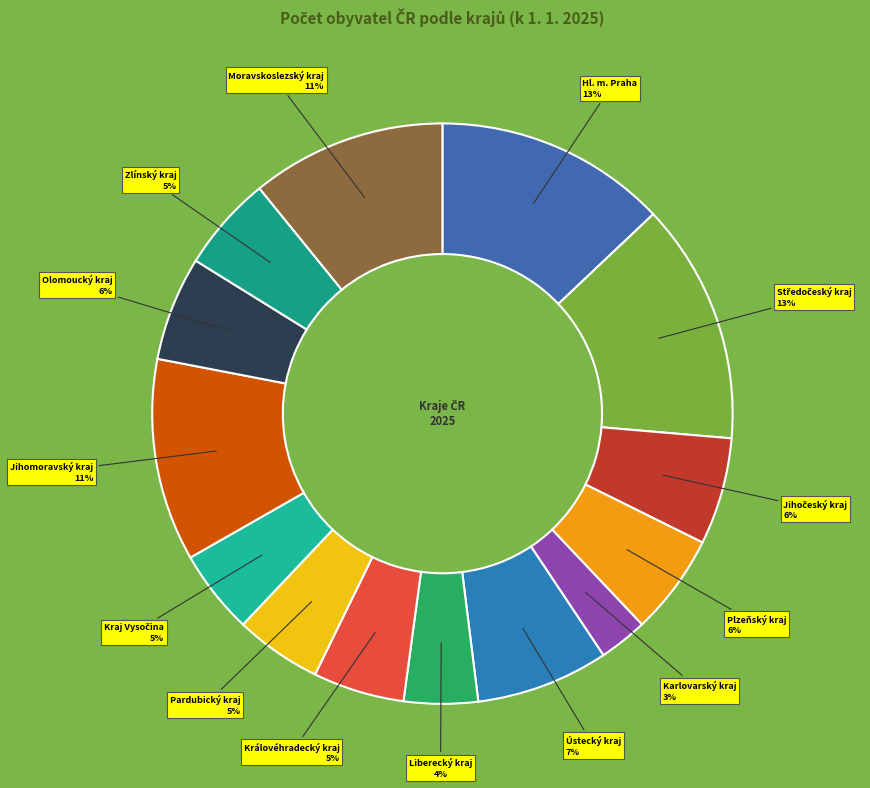

How many slices are in this pie chart?

14